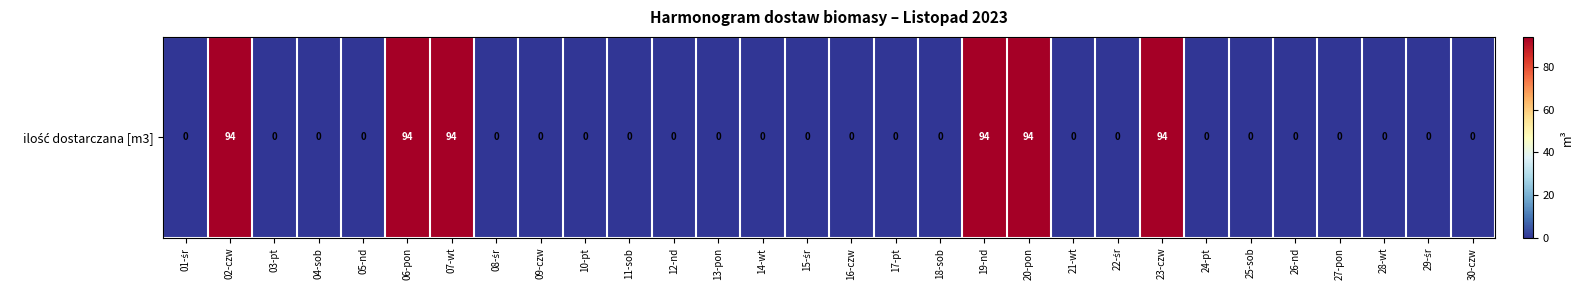

Reading left to right, list all the values displayed in this chart.

01-śr=0	02-czw=94	03-pt=0	04-sob=0	05-nd=0	06-pon=94	07-wt=94	08-śr=0	09-czw=0	10-pt=0	11-sob=0	12-nd=0	13-pon=0	14-wt=0	15-śr=0	16-czw=0	17-pt=0	18-sob=0	19-nd=94	20-pon=94	21-wt=0	22-śr=0	23-czw=94	24-pt=0	25-sob=0	26-nd=0	27-pon=0	28-wt=0	29-śr=0	30-czw=0